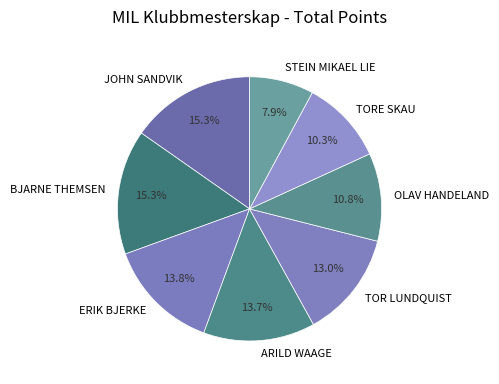

What is the smallest slice in the pie chart?

STEIN MIKAEL LIE